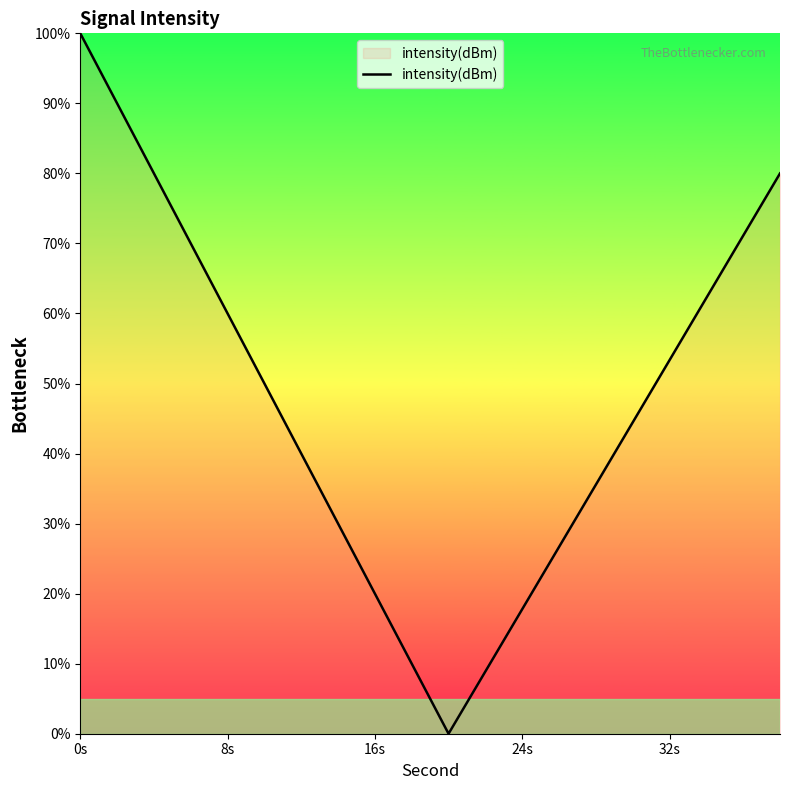

What is the sum of all values?

950.0